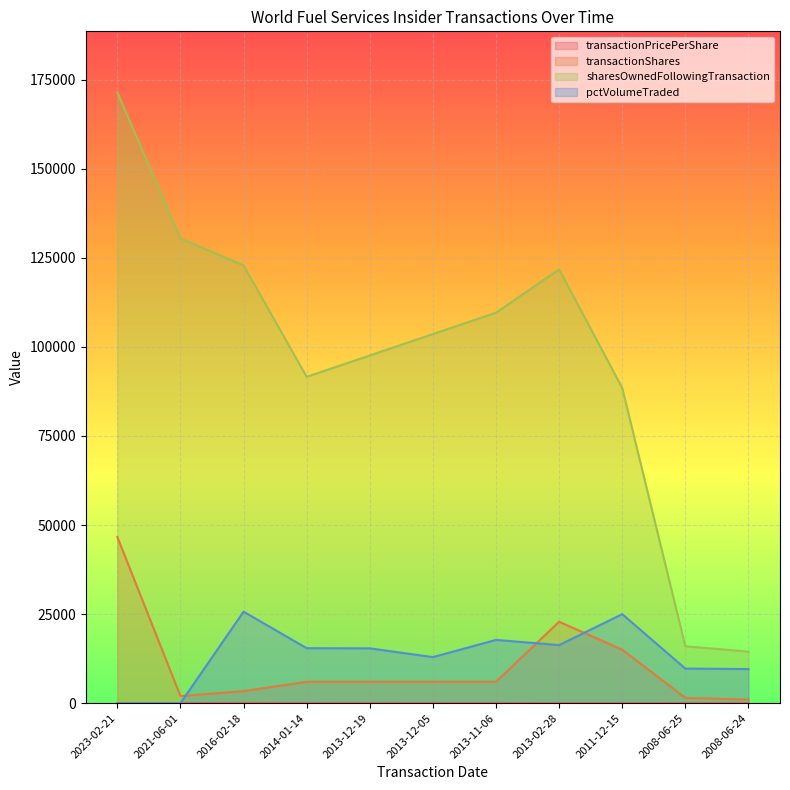

Reading left to right, extract all data points from this chart.

transactionPricePerShare: 27.5	31.6	42.9	45.0	42.5	39.8	38.8	13.0	22.7	21.4	22.6
transactionShares: 46642.0	2000.0	3379.0	6000.0	6000.0	6000.0	6000.0	22858.0	15000.0	1500.0	1000.0
sharesOwnedFollowingTransaction: 171422.0	130423.0	122888.0	91594.0	97594.0	103594.0	109594.0	121754.0	88460.0	15971.0	14471.0
pctVolumeTraded: 0.0	0.0	25681.0	15432.0	15388.0	12930.0	17759.0	16297.0	24981.0	9708.0	9573.0